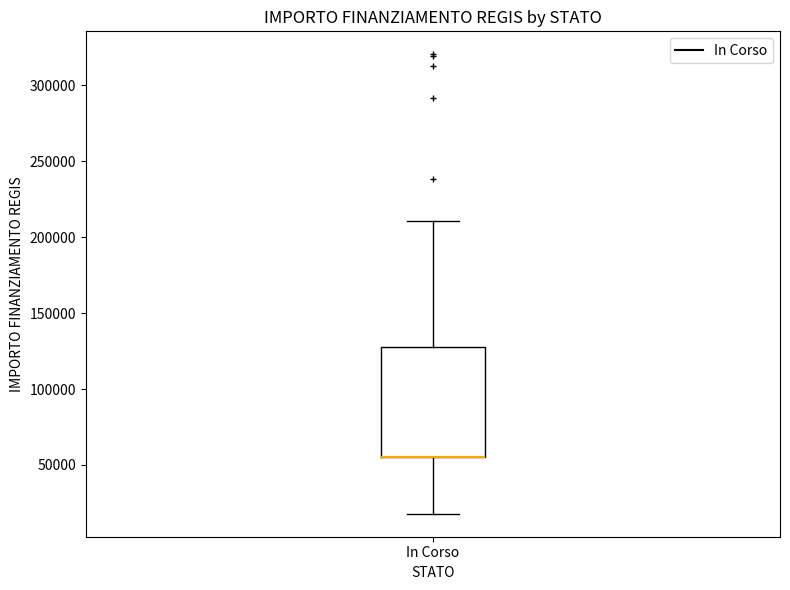

Transcribe this box plot: give where the median line is, the range the box spans, and where the two whiskers end, as read against the y-axis. The values are not printed on the chart, so give them approximately, as read against the axis.

median 55000 (drawn on the box's lower edge), box 55000 to 130000, whiskers 20000 to 210000